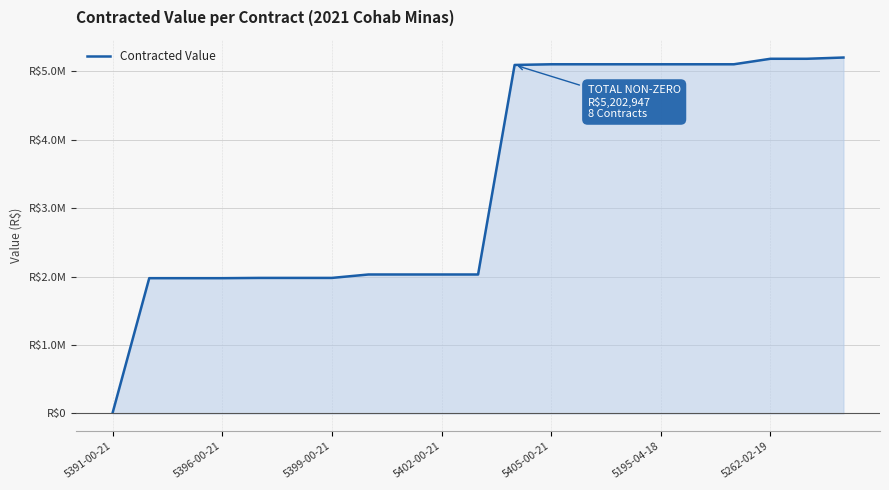

The chart shows a value of 5184605.3 at 5262-02-19. True or false?

True